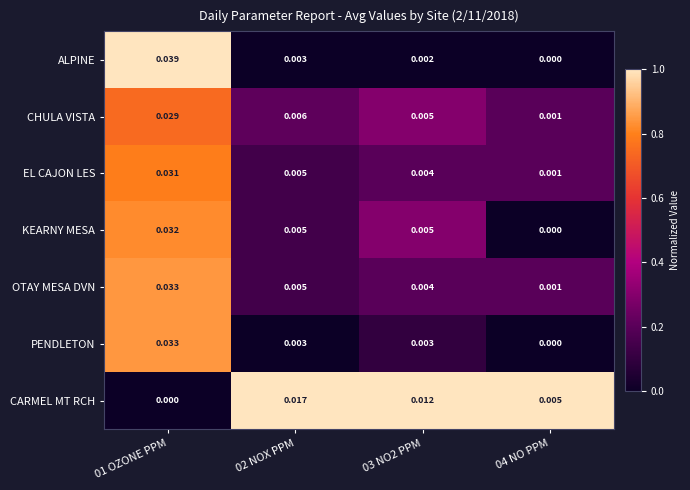

Which series has the largest total across all categories?

ALPINE